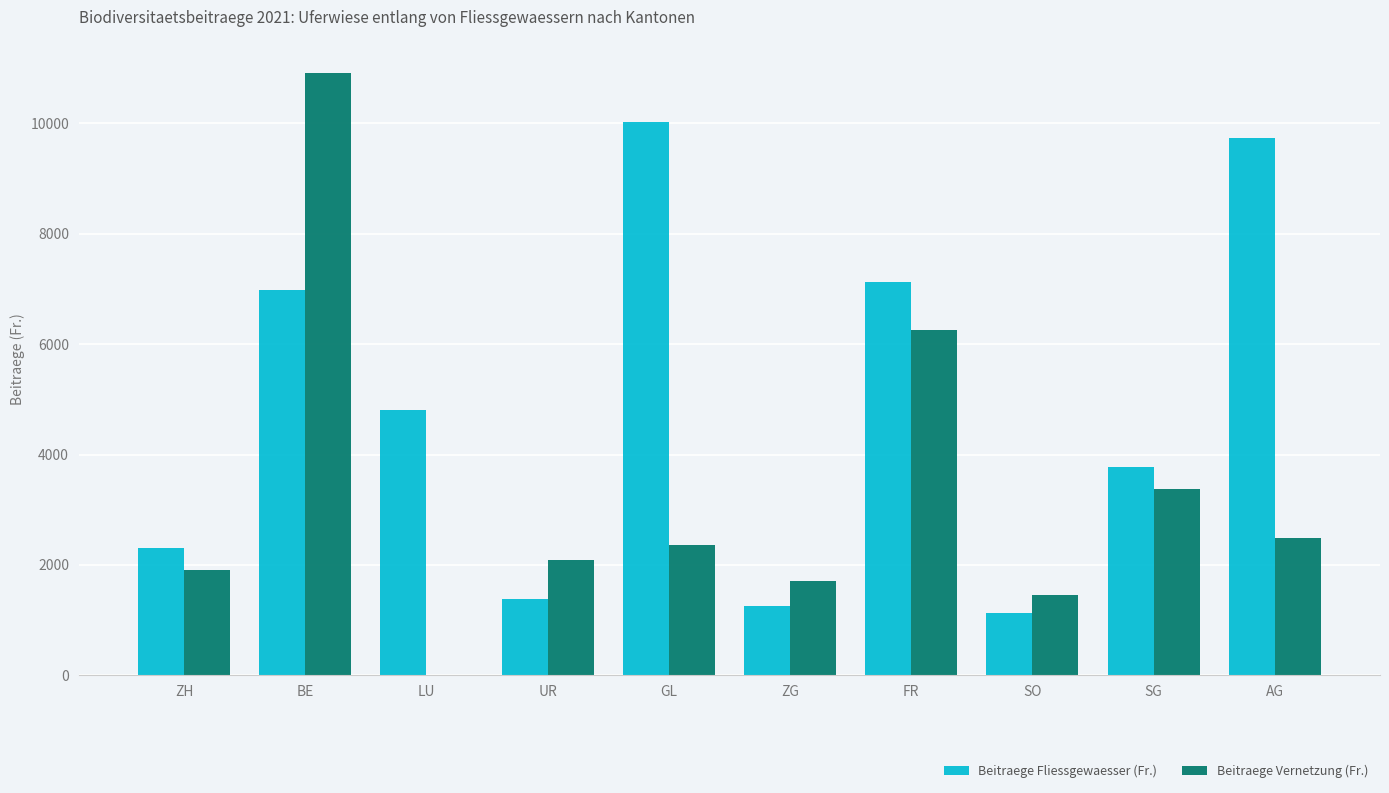

Count the number of categories in the chart.

10